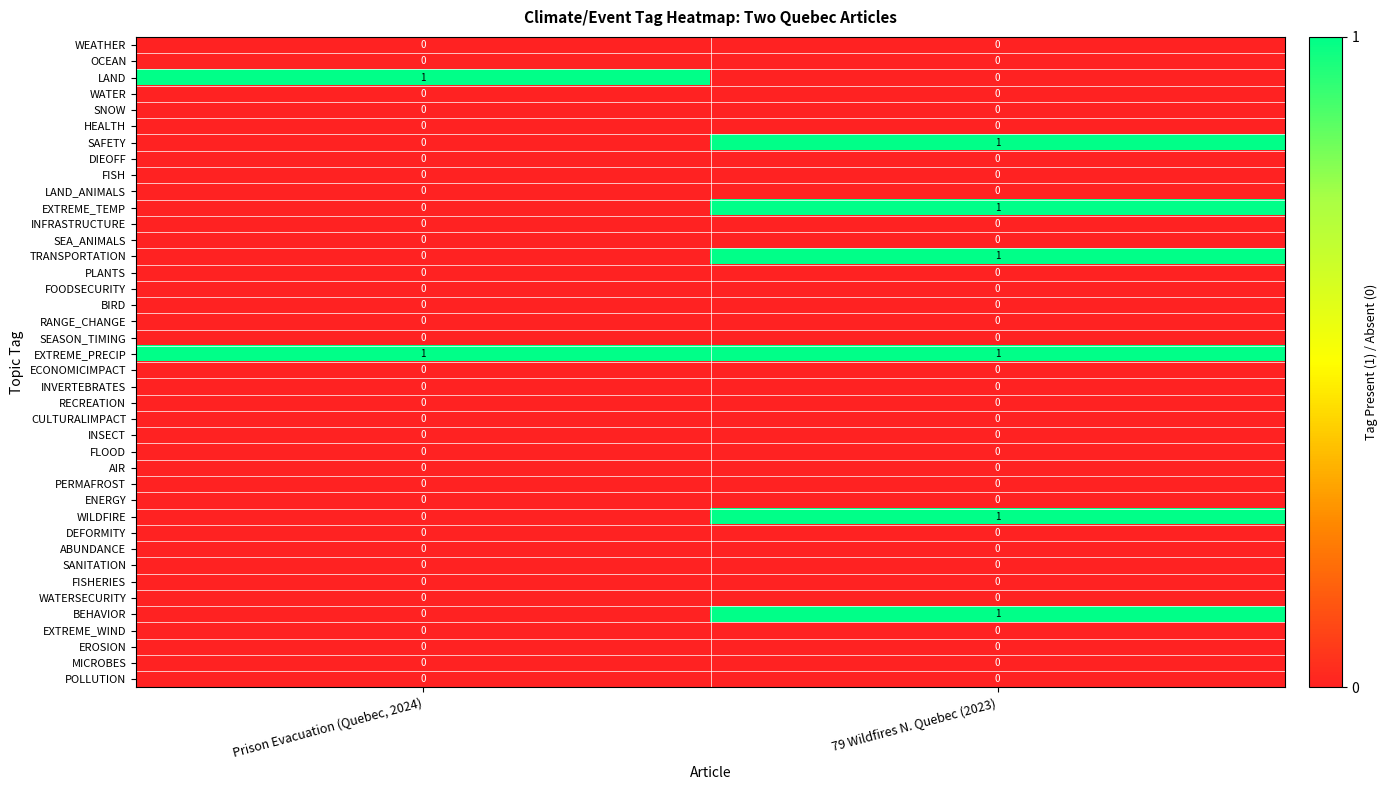

Which category has the lowest value in the SAFETY series?

Prison Evacuation (Quebec, 2024)